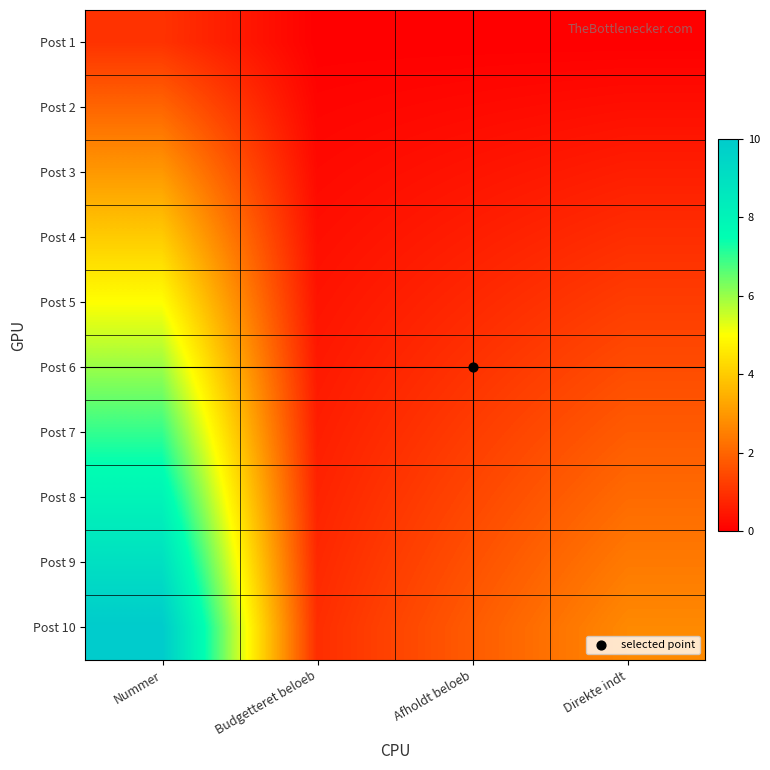

Which series has the largest total across all categories?

Post 10